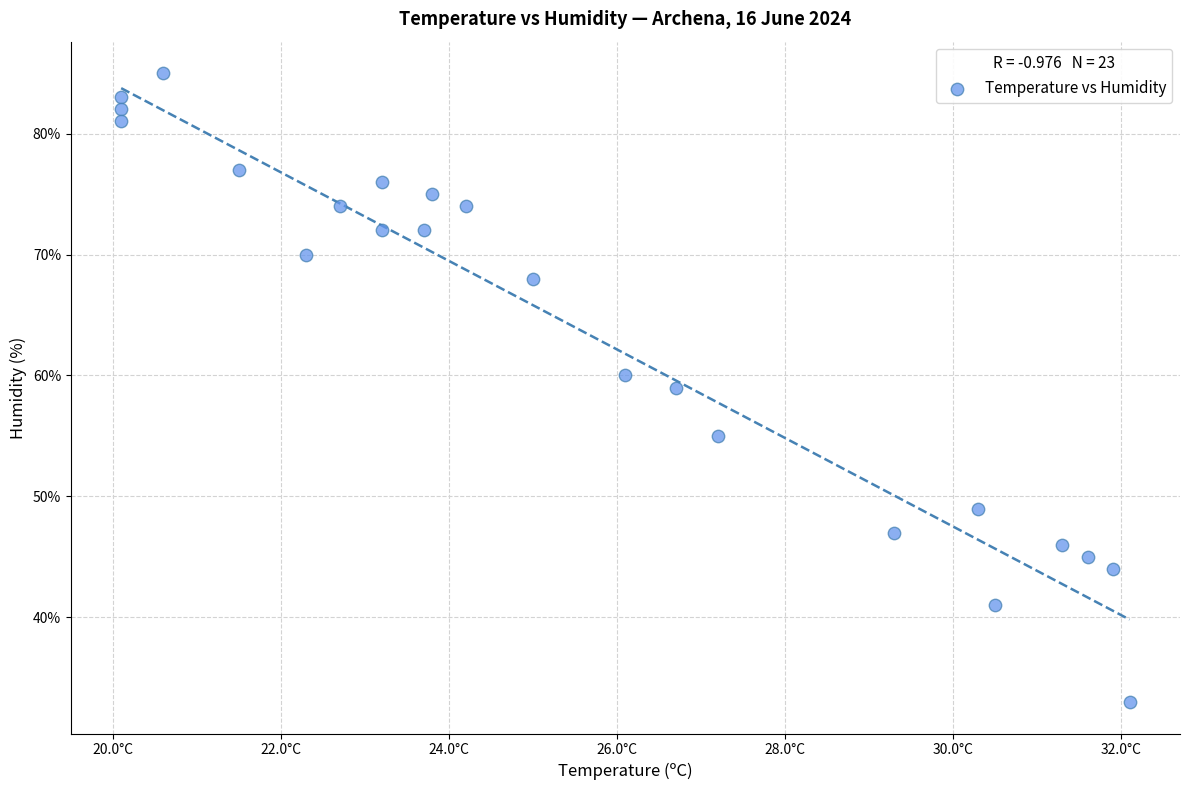

What is the range of Y values (max minus min)?

52